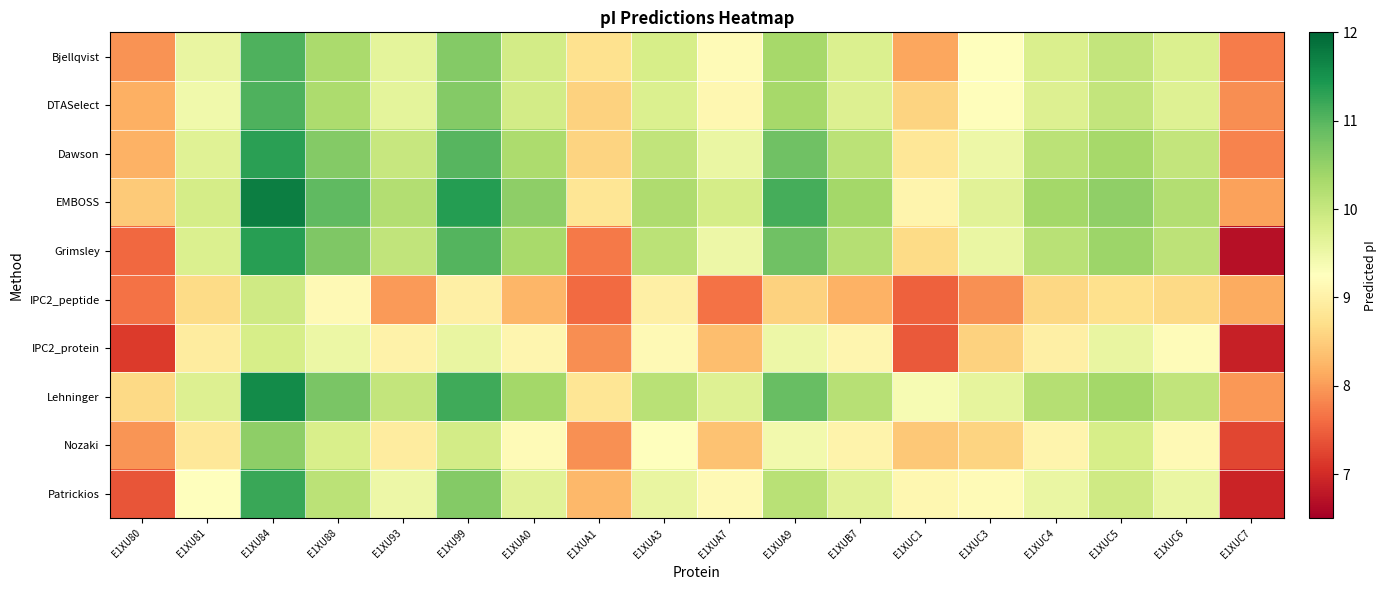

Reading left to right, what are all the values shown in this chart?

Bjellqvist: E1XU80=7.9	E1XU81=9.6	E1XU84=11.1	E1XU88=10.3	E1XU93=9.6	E1XU99=10.6	E1XUA0=9.9	E1XUA1=8.7	E1XUA3=9.8	E1XUA7=9.2	E1XUA9=10.3	E1XUB7=9.8	E1XUC1=8.1	E1XUC3=9.3	E1XUC4=9.8	E1XUC5=10.0	E1XUC6=9.8	E1XUC7=7.7
DTASelect: E1XU80=8.2	E1XU81=9.5	E1XU84=11.1	E1XU88=10.3	E1XU93=9.6	E1XU99=10.6	E1XUA0=9.9	E1XUA1=8.6	E1XUA3=9.8	E1XUA7=9.1	E1XUA9=10.3	E1XUB7=9.7	E1XUC1=8.6	E1XUC3=9.2	E1XUC4=9.7	E1XUC5=10.0	E1XUC6=9.7	E1XUC7=7.9
Dawson: E1XU80=8.2	E1XU81=9.7	E1XU84=11.3	E1XU88=10.6	E1XU93=10.0	E1XU99=11.0	E1XUA0=10.3	E1XUA1=8.6	E1XUA3=10.1	E1XUA7=9.5	E1XUA9=10.8	E1XUB7=10.1	E1XUC1=8.8	E1XUC3=9.5	E1XUC4=10.1	E1XUC5=10.3	E1XUC6=10.0	E1XUC7=7.8
EMBOSS: E1XU80=8.5	E1XU81=9.8	E1XU84=11.7	E1XU88=10.9	E1XU93=10.2	E1XU99=11.4	E1XUA0=10.6	E1XUA1=8.8	E1XUA3=10.2	E1XUA7=9.8	E1XUA9=11.1	E1XUB7=10.3	E1XUC1=9.1	E1XUC3=9.7	E1XUC4=10.4	E1XUC5=10.5	E1XUC6=10.2	E1XUC7=8.1
Grimsley: E1XU80=7.6	E1XU81=9.8	E1XU84=11.3	E1XU88=10.7	E1XU93=10.1	E1XU99=11.0	E1XUA0=10.3	E1XUA1=7.7	E1XUA3=10.1	E1XUA7=9.5	E1XUA9=10.8	E1XUB7=10.2	E1XUC1=8.7	E1XUC3=9.5	E1XUC4=10.1	E1XUC5=10.4	E1XUC6=10.1	E1XUC7=6.7
IPC2_peptide: E1XU80=7.6	E1XU81=8.7	E1XU84=9.9	E1XU88=9.2	E1XU93=8.0	E1XU99=9.0	E1XUA0=8.2	E1XUA1=7.6	E1XUA3=9.0	E1XUA7=7.7	E1XUA9=8.6	E1XUB7=8.2	E1XUC1=7.5	E1XUC3=7.9	E1XUC4=8.6	E1XUC5=8.7	E1XUC6=8.6	E1XUC7=8.1
IPC2_protein: E1XU80=7.2	E1XU81=8.9	E1XU84=9.8	E1XU88=9.5	E1XU93=9.0	E1XU99=9.6	E1XUA0=9.1	E1XUA1=7.9	E1XUA3=9.2	E1XUA7=8.3	E1XUA9=9.5	E1XUB7=9.1	E1XUC1=7.4	E1XUC3=8.6	E1XUC4=9.0	E1XUC5=9.6	E1XUC6=9.2	E1XUC7=6.9
Lehninger: E1XU80=8.6	E1XU81=9.7	E1XU84=11.6	E1XU88=10.7	E1XU93=10.0	E1XU99=11.2	E1XUA0=10.3	E1XUA1=8.8	E1XUA3=10.1	E1XUA7=9.7	E1XUA9=10.9	E1XUB7=10.2	E1XUC1=9.4	E1XUC3=9.6	E1XUC4=10.2	E1XUC5=10.4	E1XUC6=10.1	E1XUC7=8.0
Nozaki: E1XU80=8.0	E1XU81=8.8	E1XU84=10.5	E1XU88=9.8	E1XU93=8.9	E1XU99=9.9	E1XUA0=9.2	E1XUA1=7.9	E1XUA3=9.2	E1XUA7=8.4	E1XUA9=9.4	E1XUB7=9.0	E1XUC1=8.4	E1XUC3=8.6	E1XUC4=9.1	E1XUC5=9.8	E1XUC6=9.2	E1XUC7=7.3
Patrickios: E1XU80=7.4	E1XU81=9.3	E1XU84=11.2	E1XU88=10.1	E1XU93=9.5	E1XU99=10.6	E1XUA0=9.7	E1XUA1=8.3	E1XUA3=9.6	E1XUA7=9.2	E1XUA9=10.1	E1XUB7=9.7	E1XUC1=9.1	E1XUC3=9.2	E1XUC4=9.5	E1XUC5=9.9	E1XUC6=9.5	E1XUC7=6.9